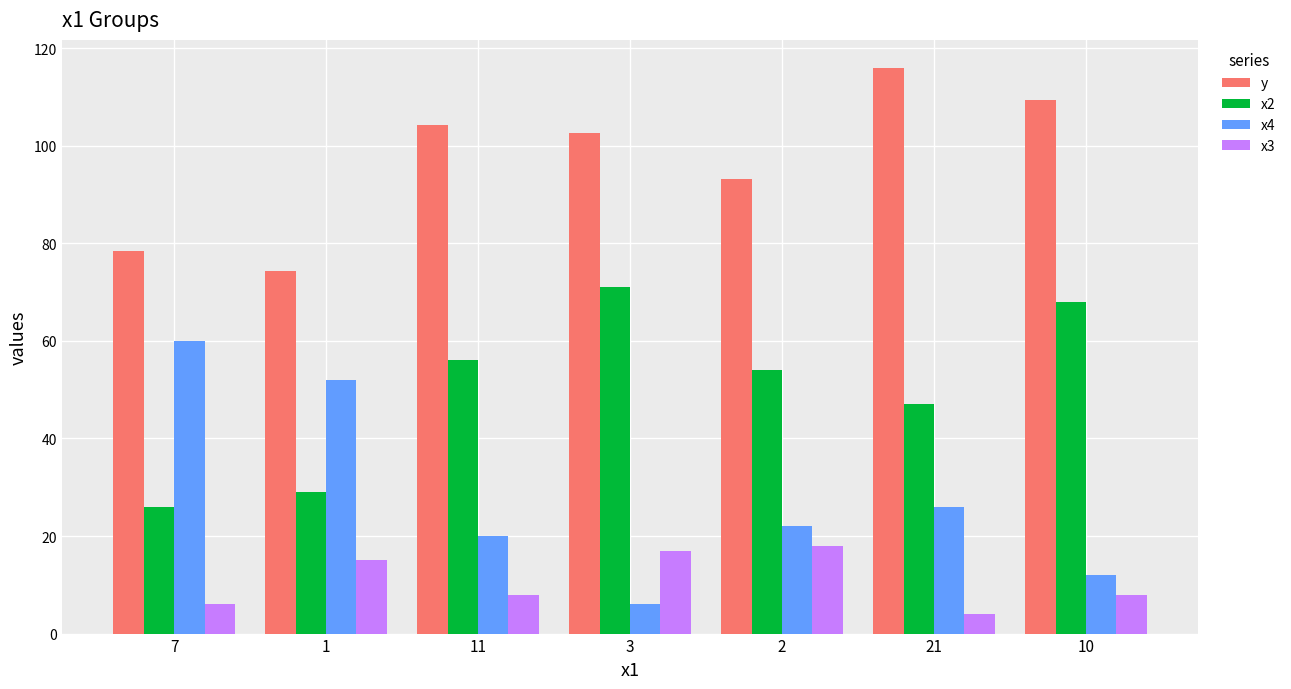

What is the approximate value of y at 3?

102.7